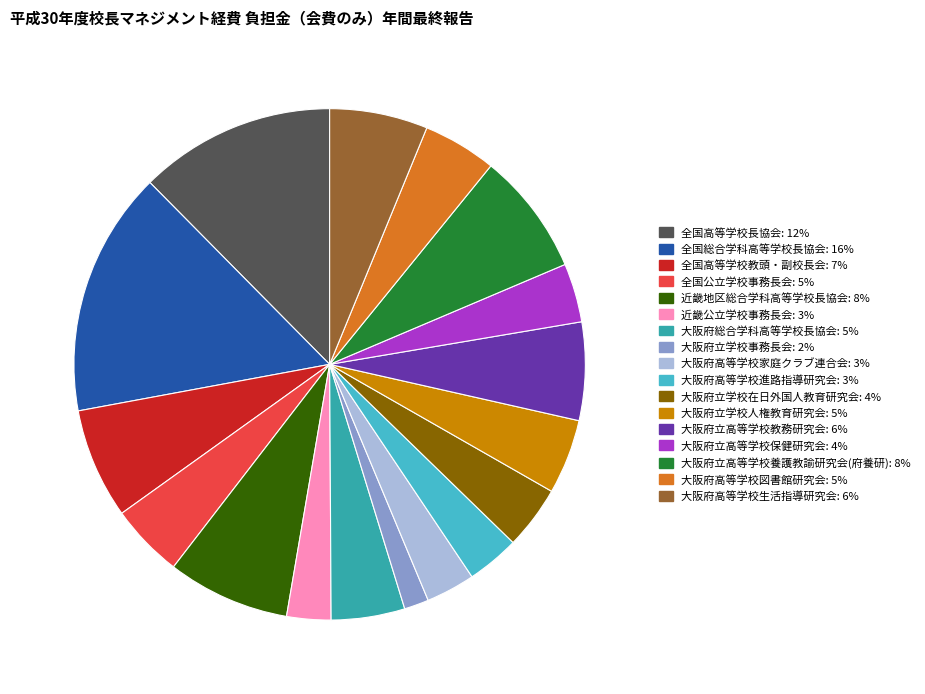

The 近畿公立学校事務長会 slice represents 3% of the pie. True or false?

True